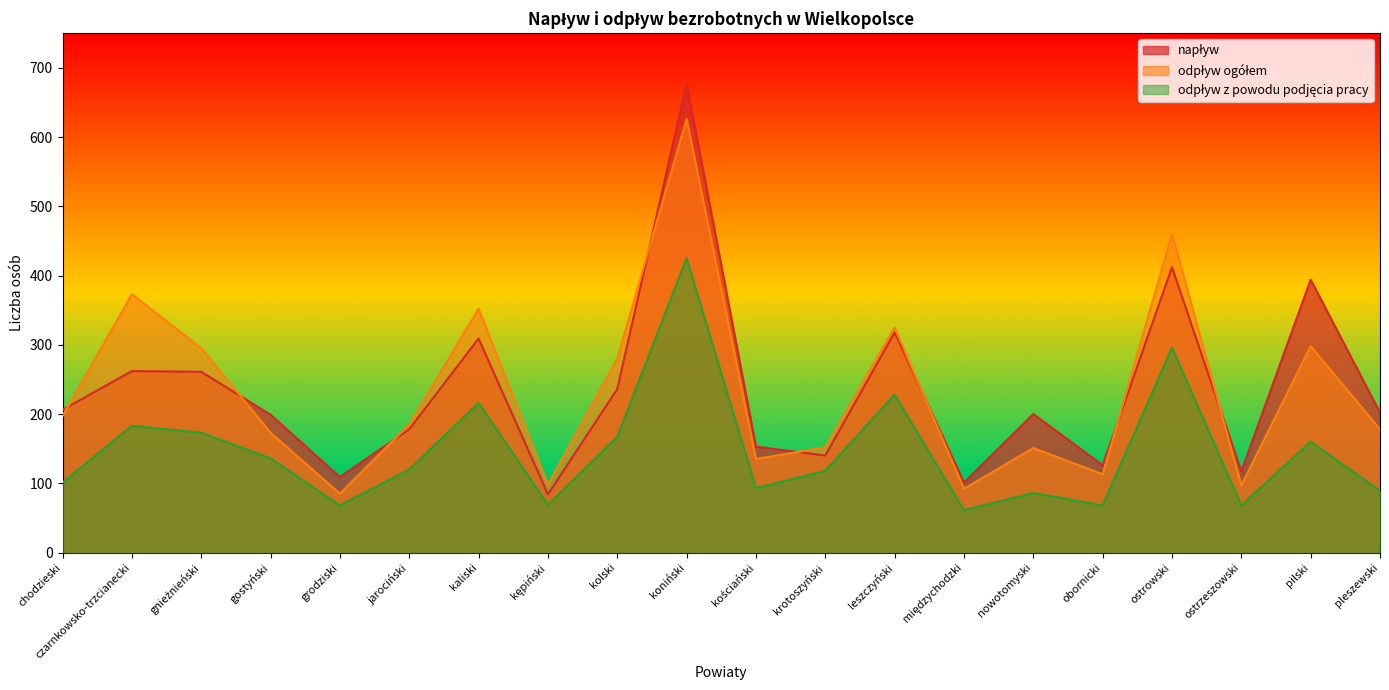

What are all the series names shown in the legend?

napływ, odpływ ogółem, odpływ z powodu podjęcia pracy